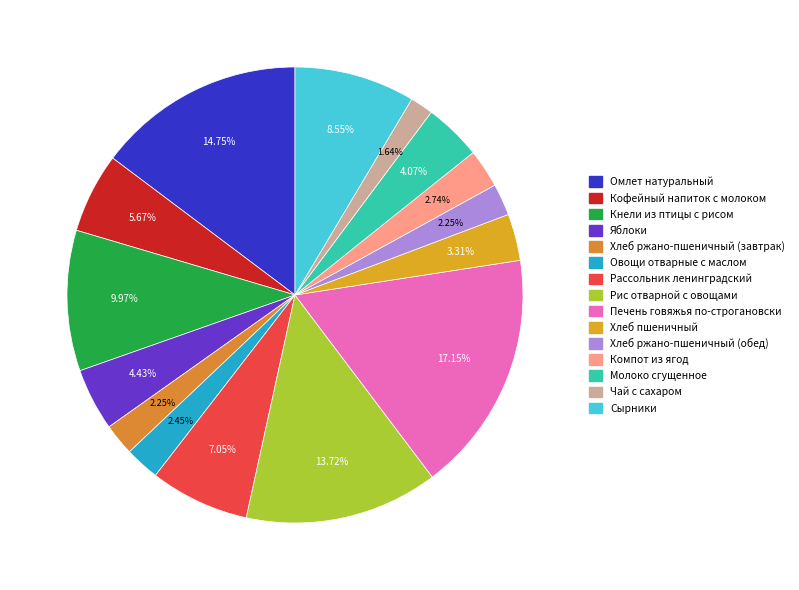

Is it true that Кофейный напиток с молоком is 6% of the pie?

True